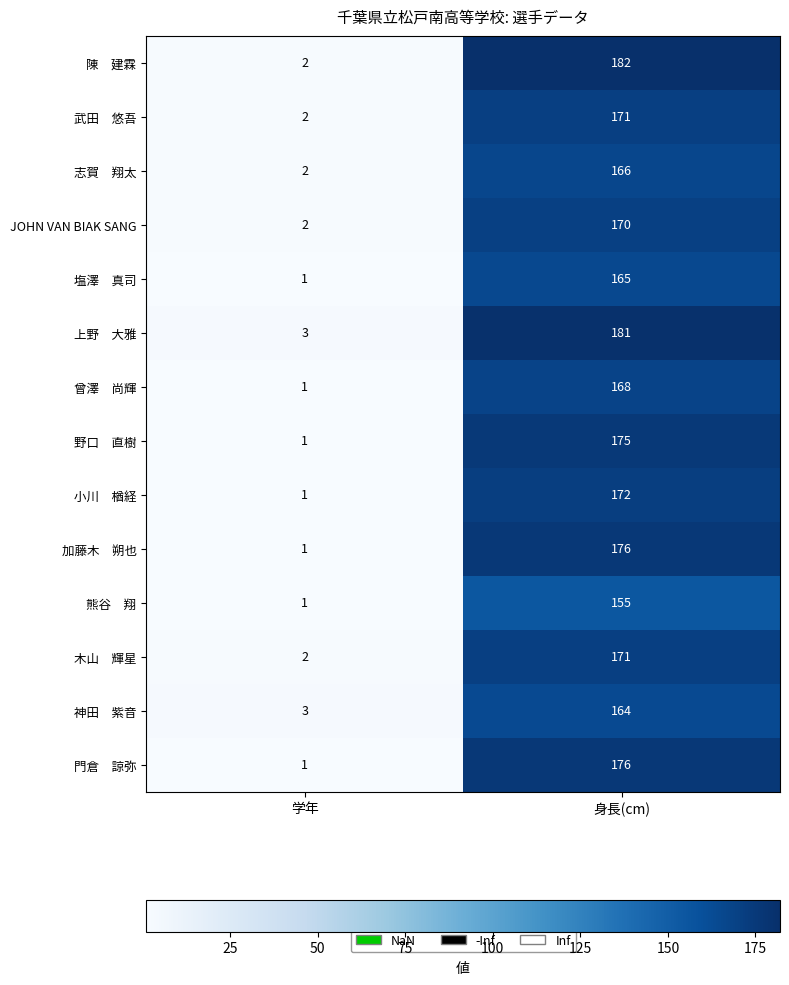

What is the maximum value shown in the chart?

182